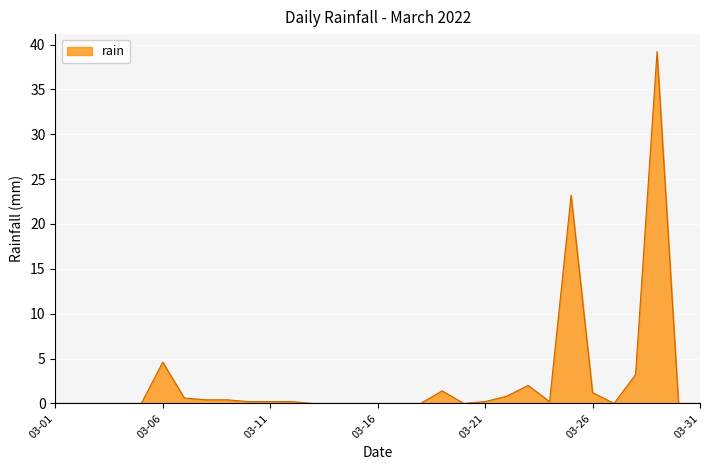

What is the difference between the maximum and minimum values?

39.2